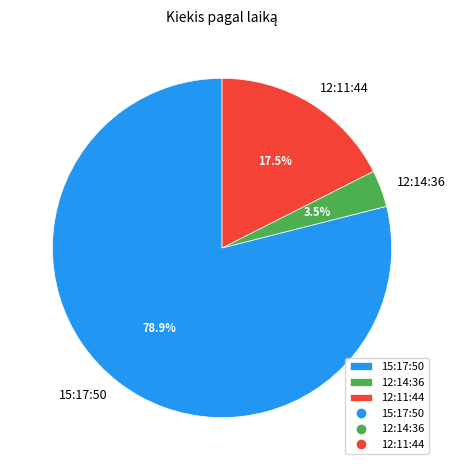

To the nearest percent, what is the average slice percentage?

33%